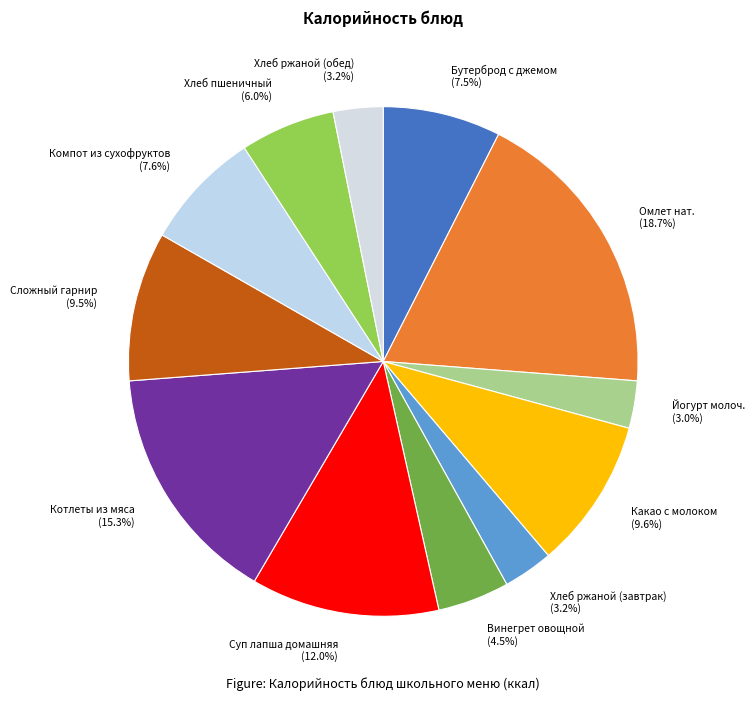

What percentage is the Суп лапша домашняя slice, to the nearest percent?

12%